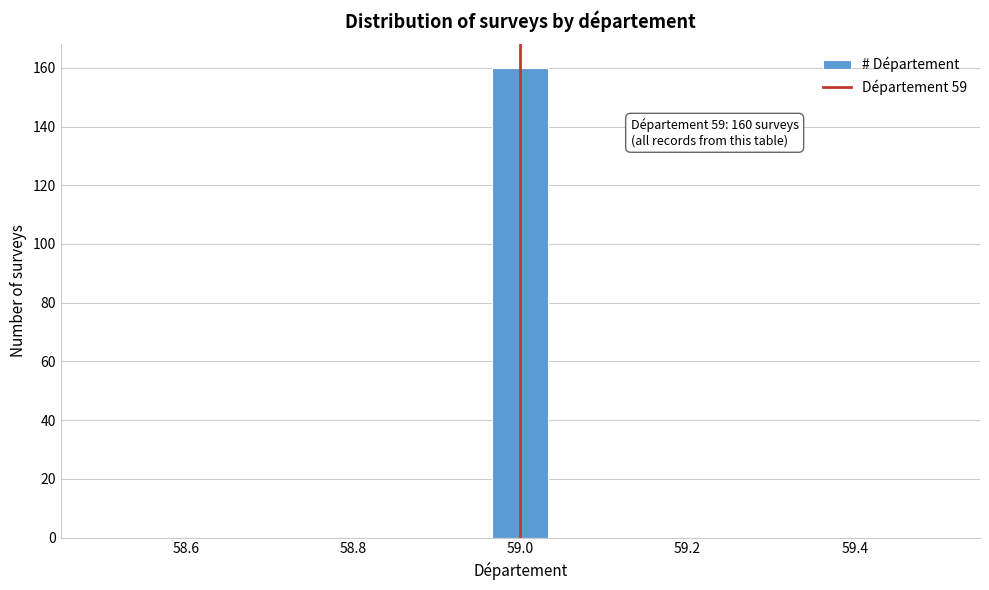

Around what value on the x-axis is the tallest bar? Give the approximate position of its centre, as read against the axis.

59.00